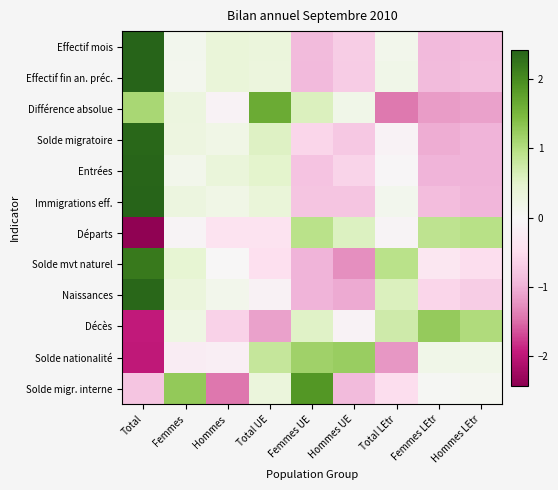

At Femmes, list the series in order from smallest to largest.

Solde nationalité, Départs, Effectif fin an. préc., Effectif mois, Entrées, Décès, Solde migratoire, Immigrations eff., Différence absolue, Naissances, Solde mvt naturel, Solde migr. interne